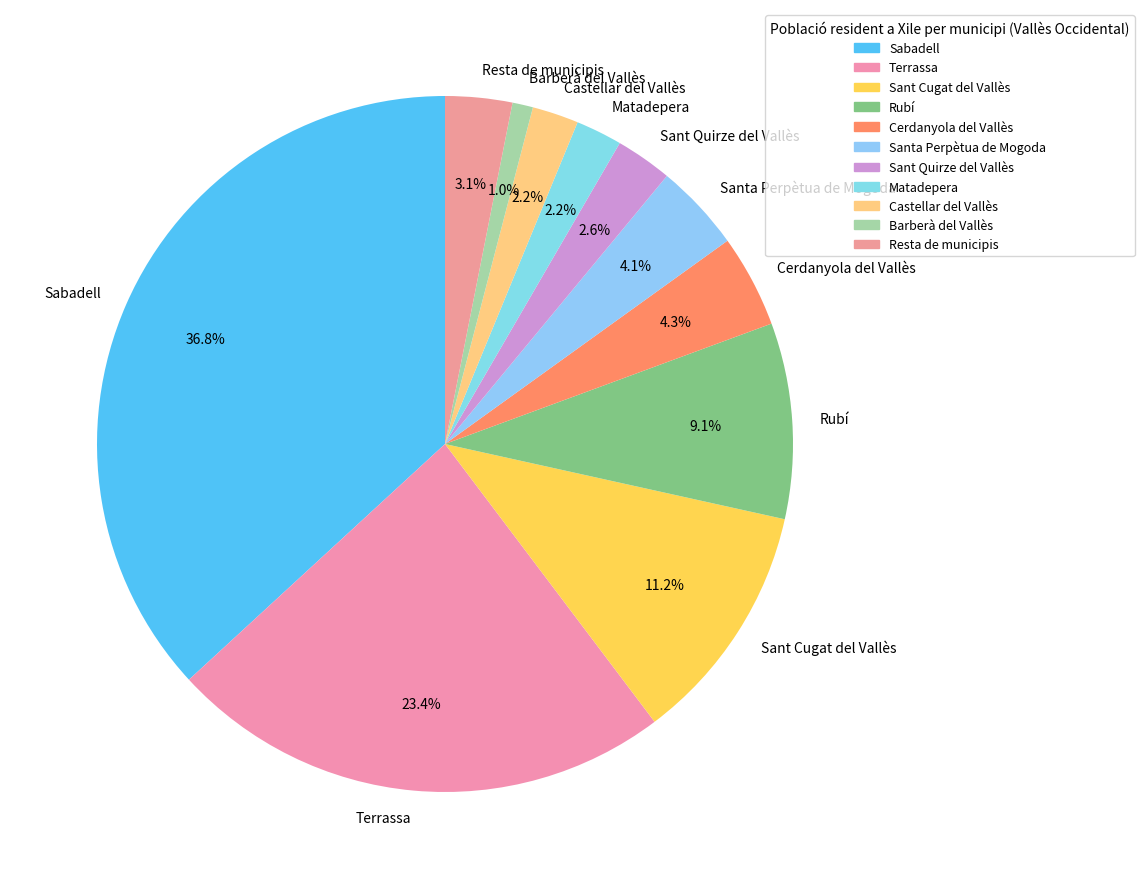

Which category has the smallest portion of the pie?

Barberà del Vallès